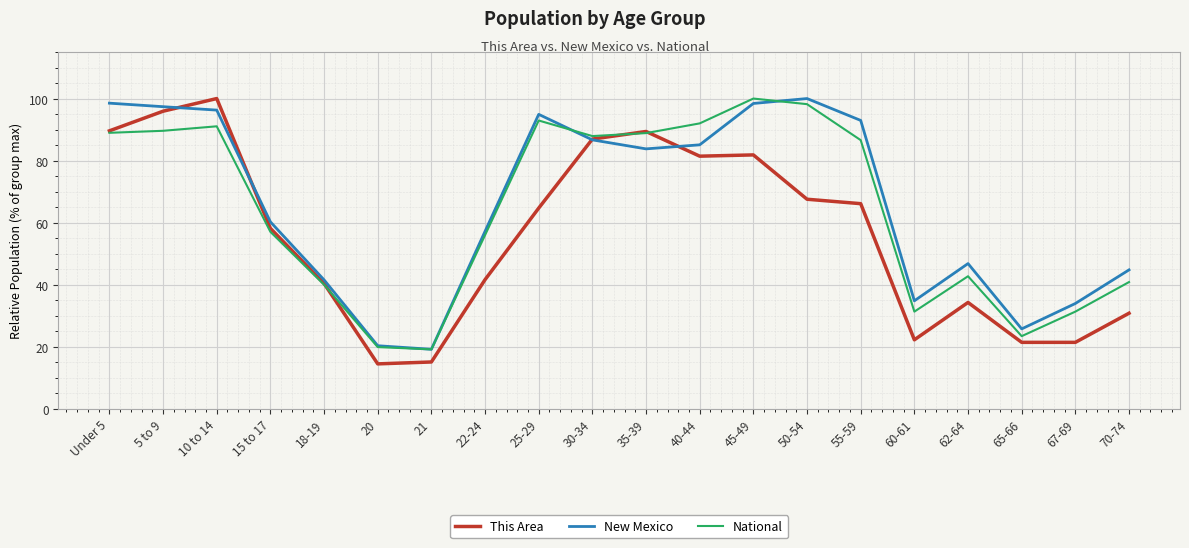

Is the value of This Area at 60-61 greater than the value of New Mexico at 67-69?

No